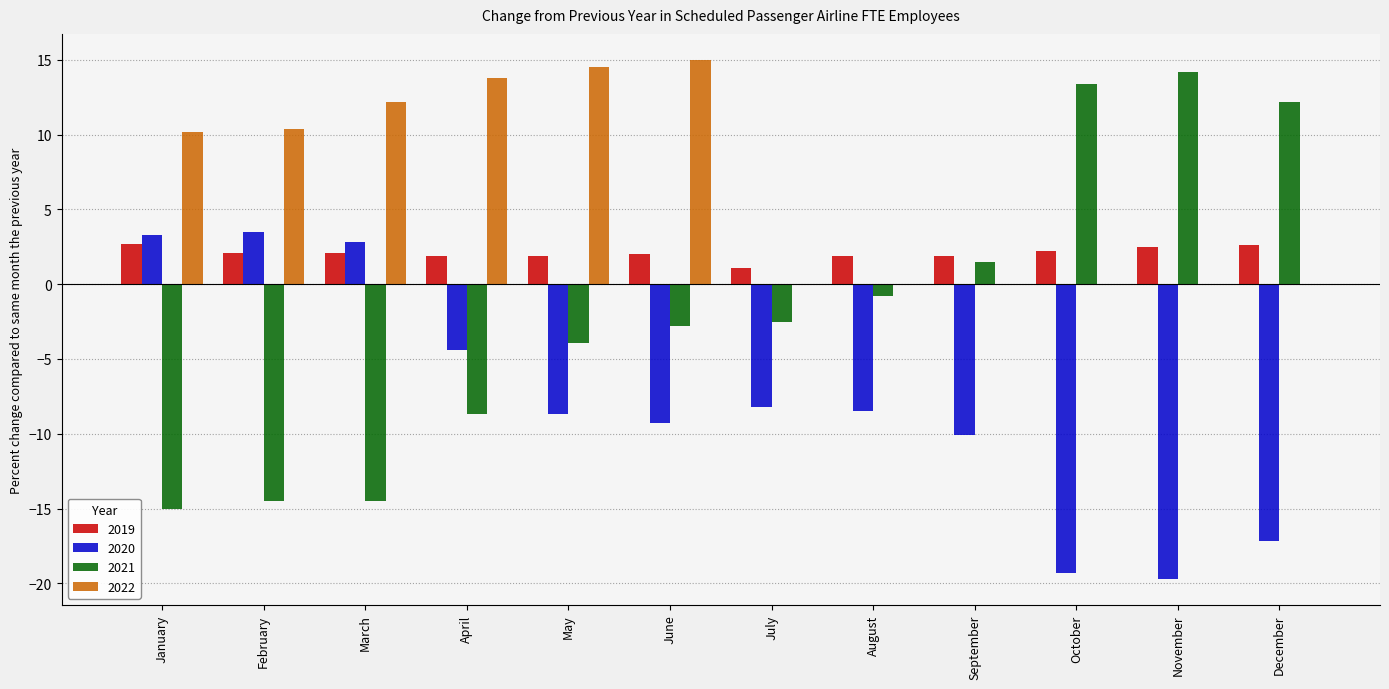

Does the chart contain stacked bars?

No